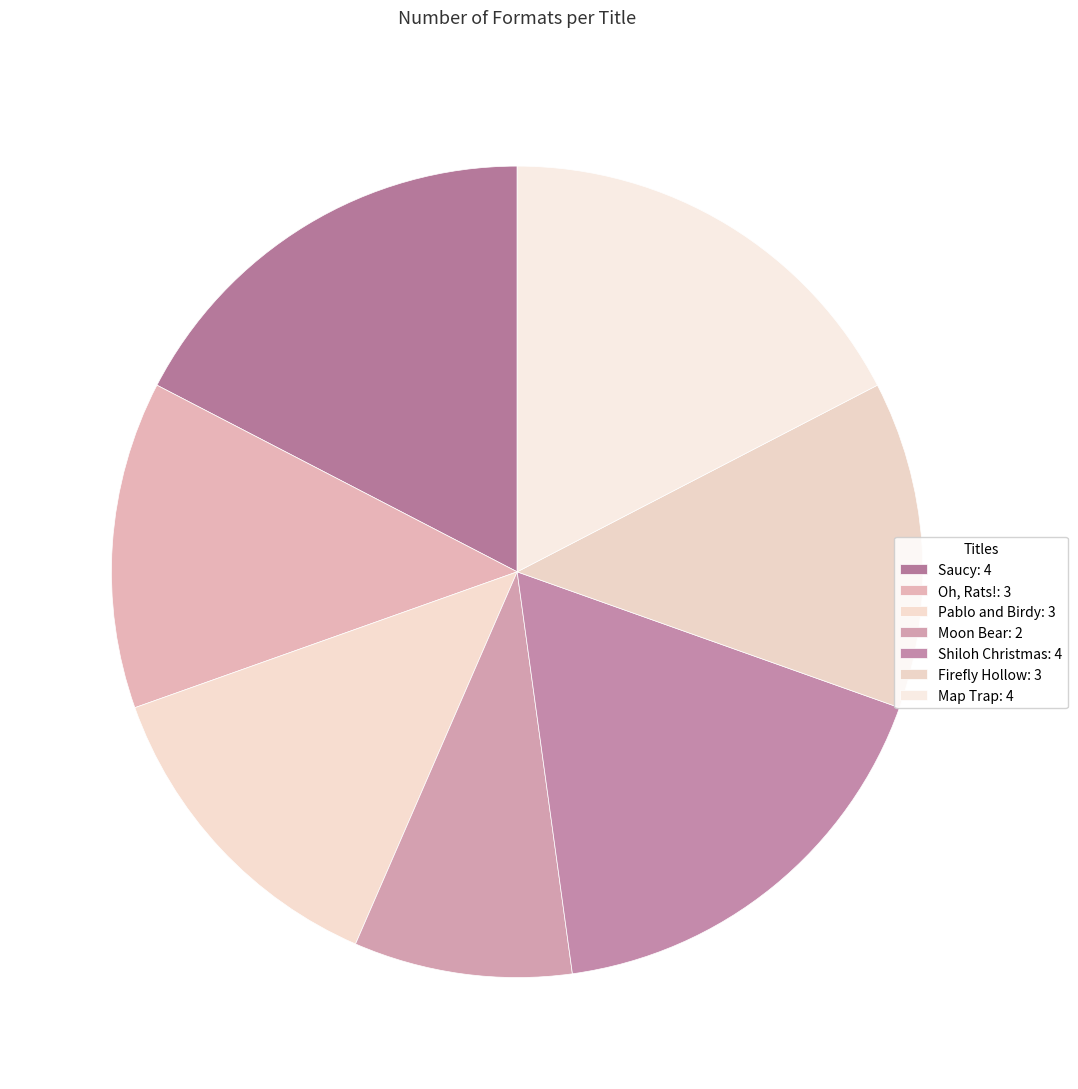

What is the largest slice in the pie chart?

Saucy